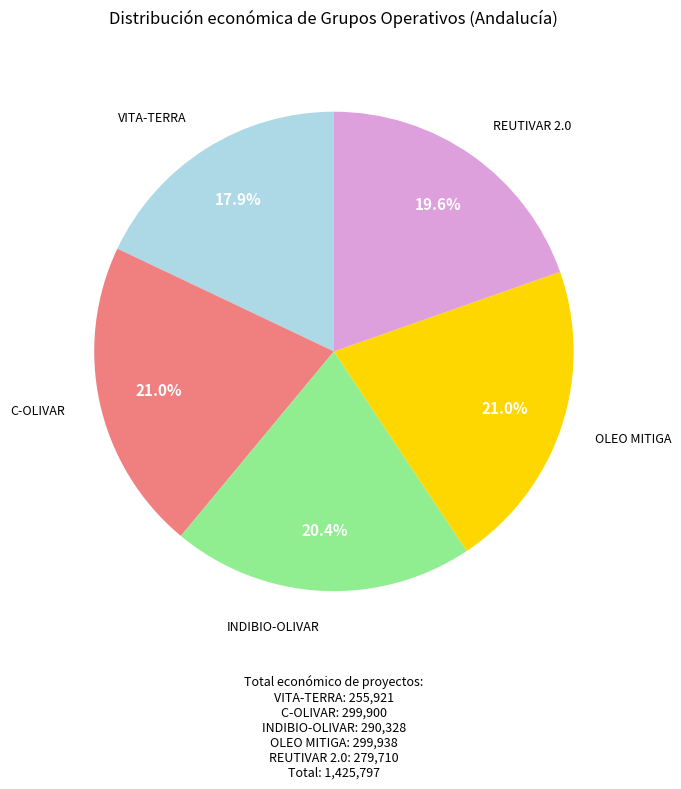

How many segments does this pie chart have?

5